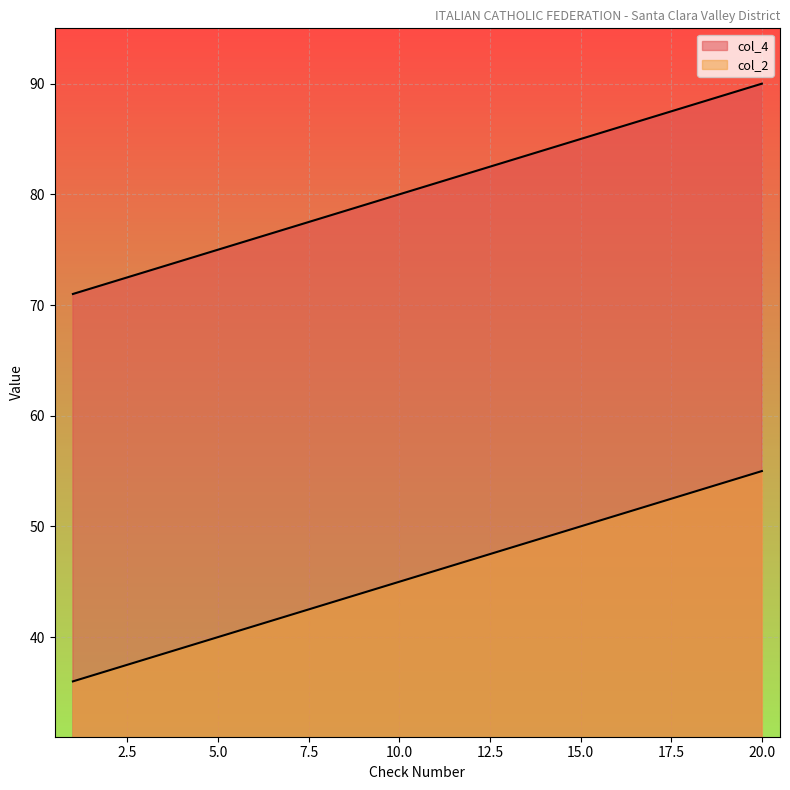

True or false: col_4 and col_2 cross at least once.

False